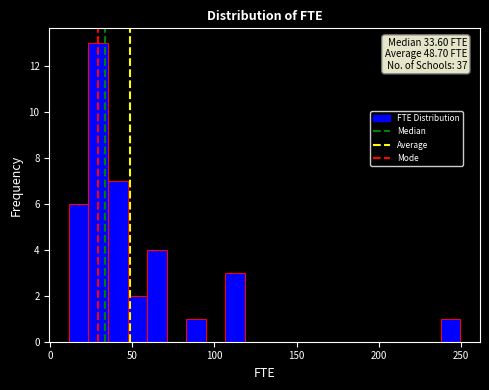

Around what value on the x-axis is the tallest bar? Give the approximate position of its centre, as read against the axis.

30